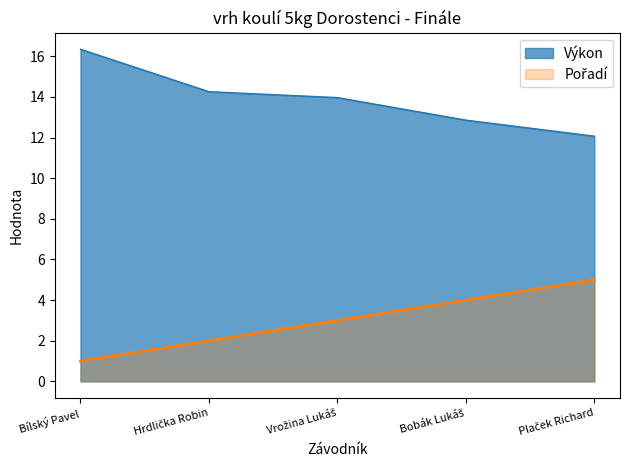

At how many categories does at least one series exceed 8?

5